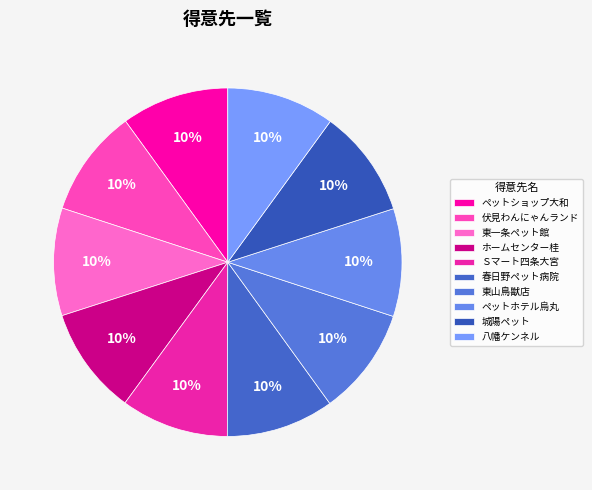

Does any single category account for the majority?

No